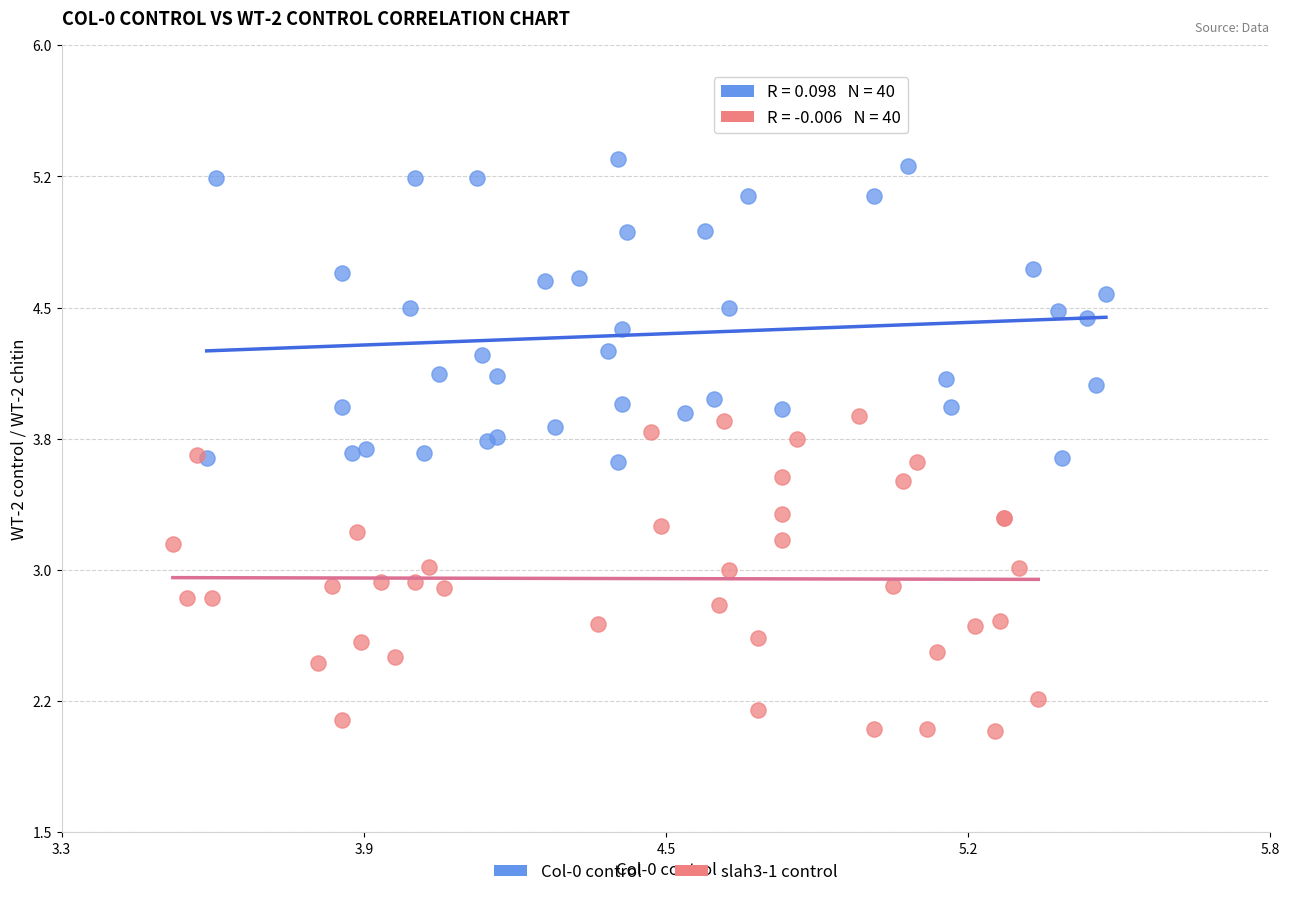

What are all the series names shown in the legend?

Col-0 control, slah3-1 control